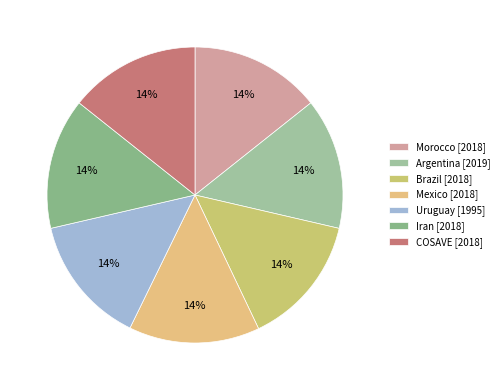

Is Uruguay the majority of the pie?

No